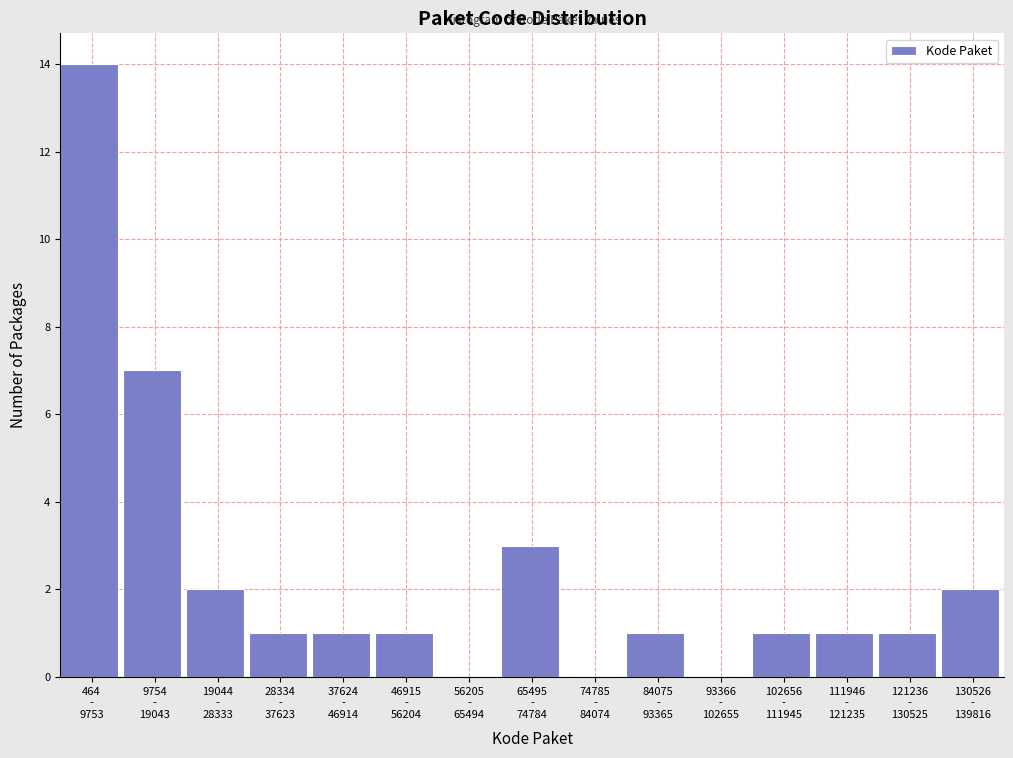

What is the maximum value shown in the chart?

14